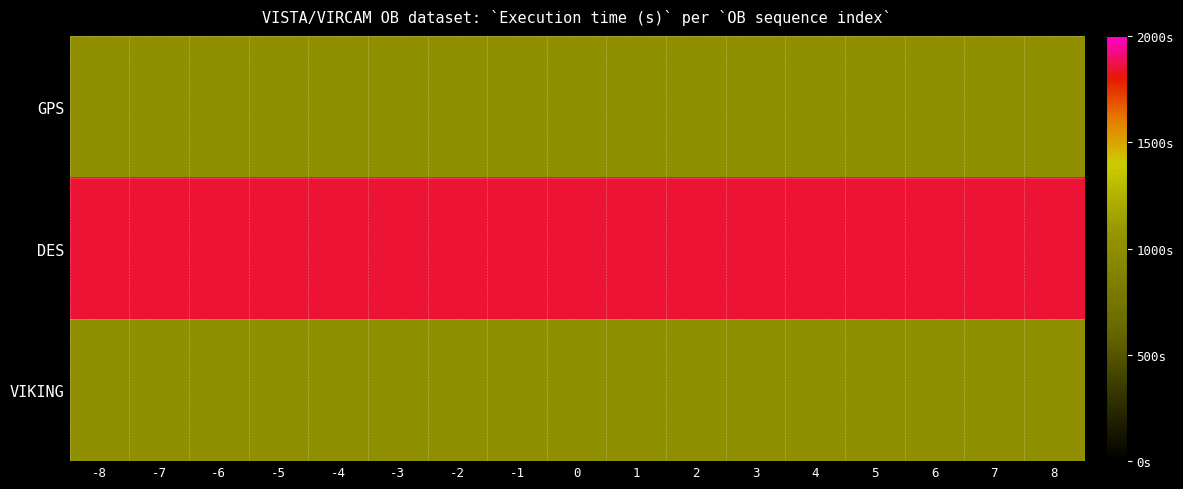

What is the greatest value displayed?

1845